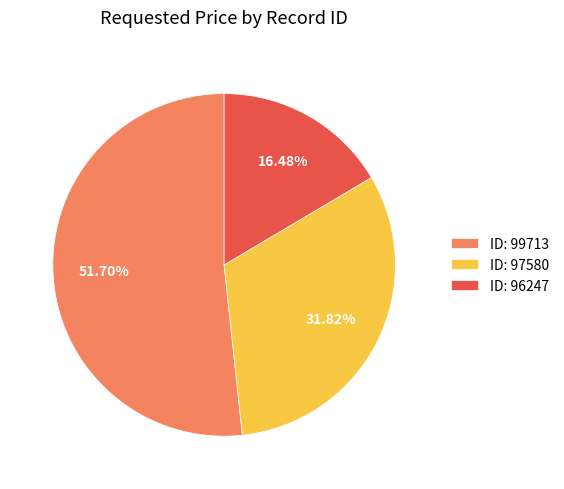

Which category has the biggest portion of the pie?

ID: 99713